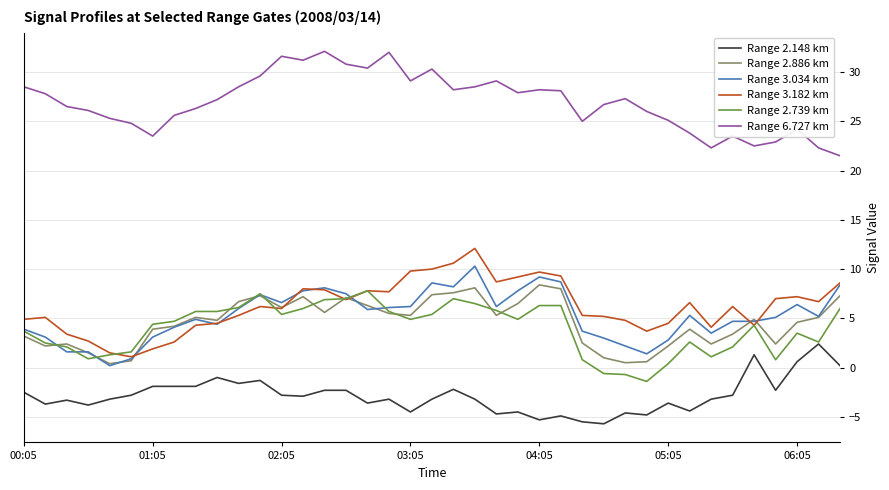

What is the average value of the Range 2.886 km series?

4.6